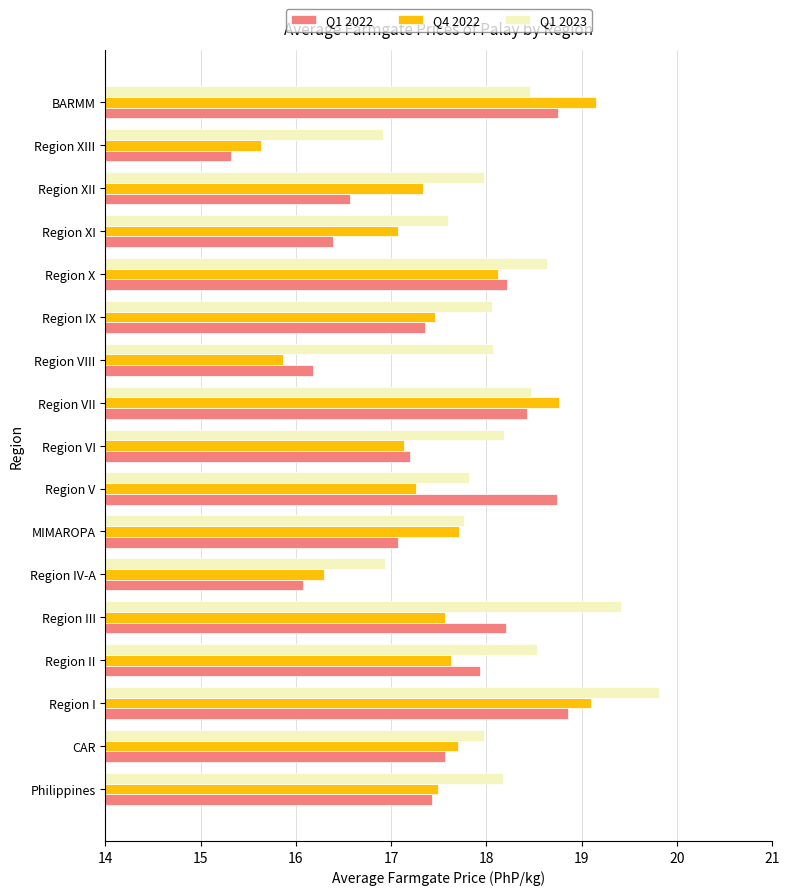

At how many categories does at least one series exceed 19?

3